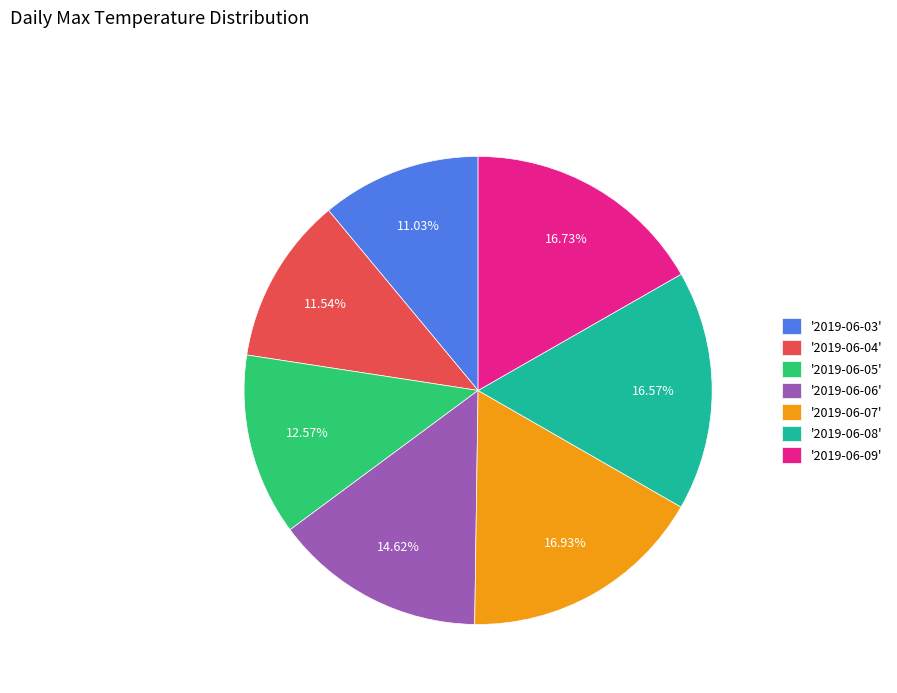

Is there any slice that represents more than half of the pie?

No